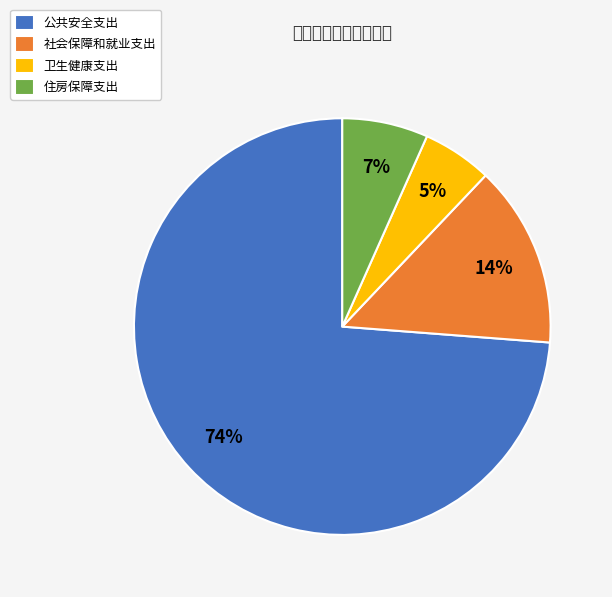

Is 公共安全支出 the majority of the pie?

Yes